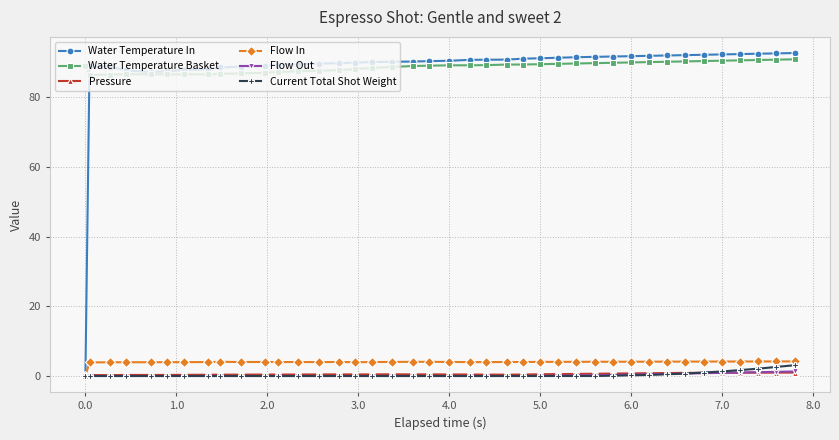

Count the number of data series in this chart.

6